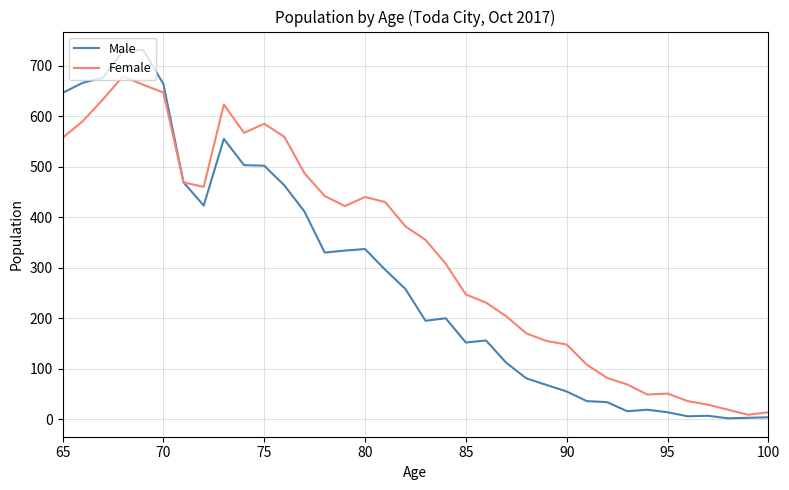

At how many categories does at least one series exceed 335?

19